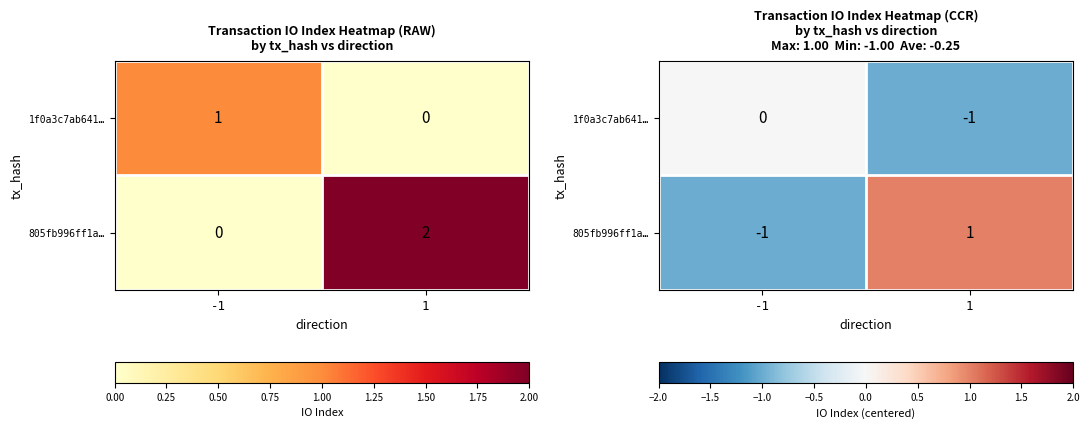

At which category is the sum across all series the highest?

1